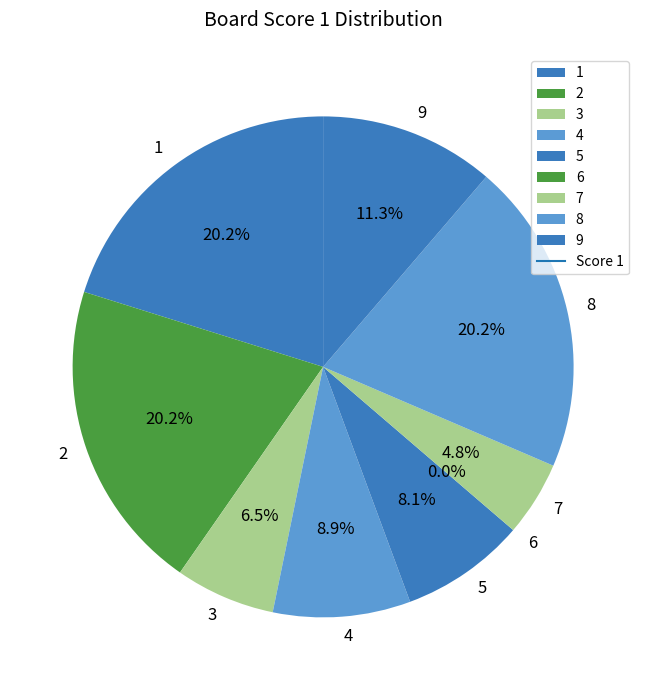

Does 1 account for over 50% of the chart?

No